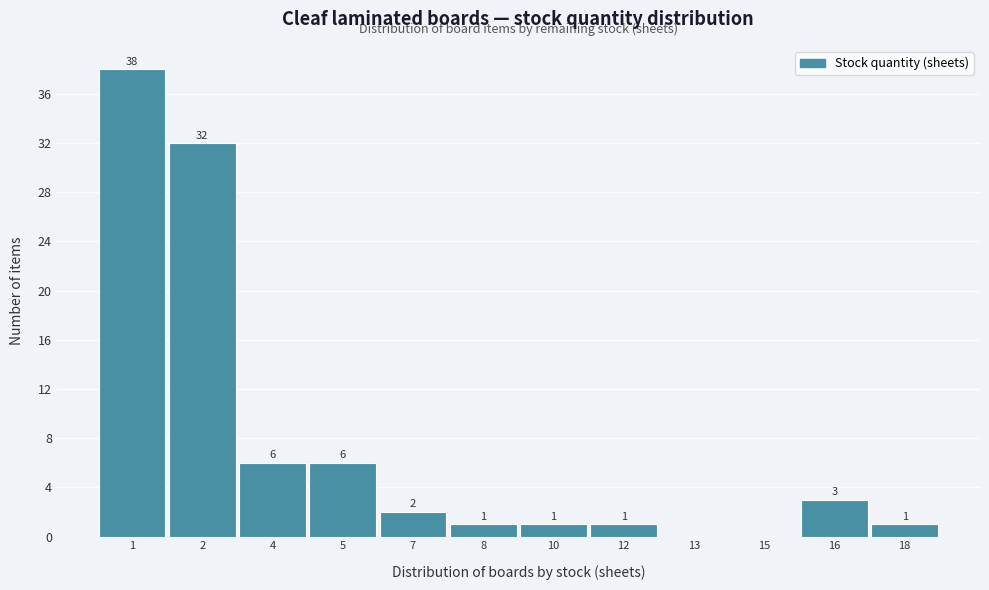

Reading left to right, transcribe all the data shown in this chart.

1=38	2=32	4=6	5=6	7=2	8=1	10=1	12=1	13=0	15=0	16=3	18=1